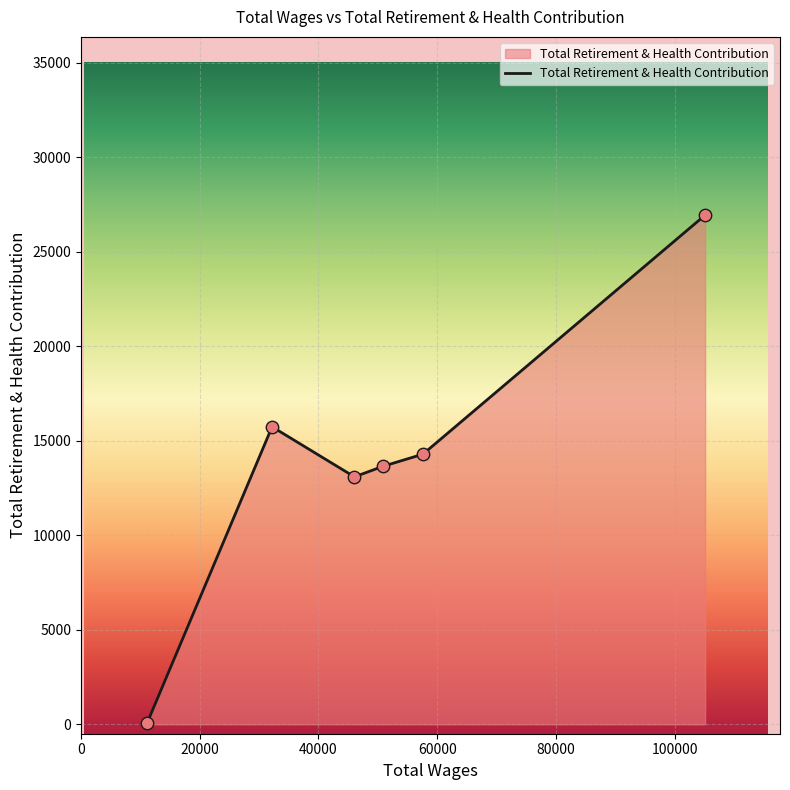

What is the sum of all values?

83822